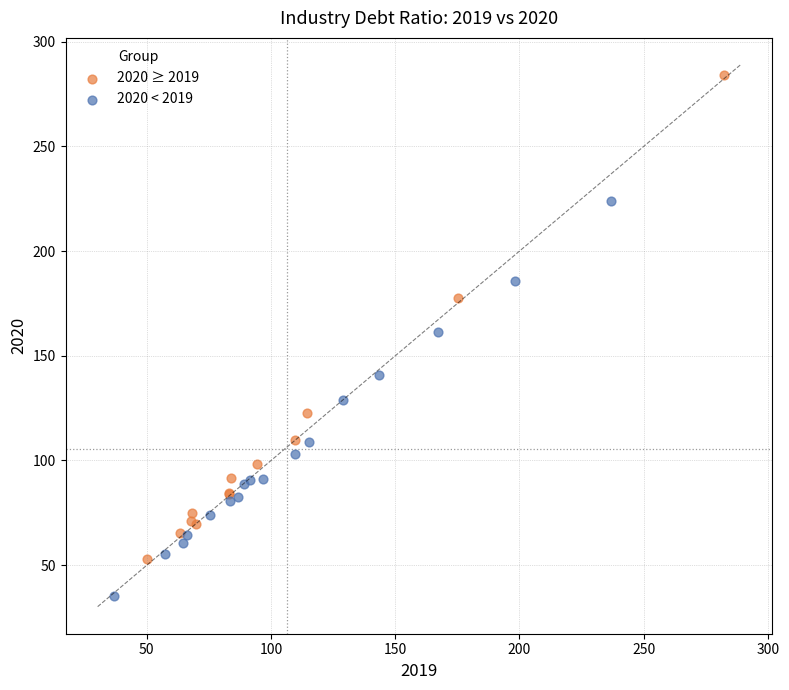

Which series reaches the minimum Y coordinate?

2020 < 2019